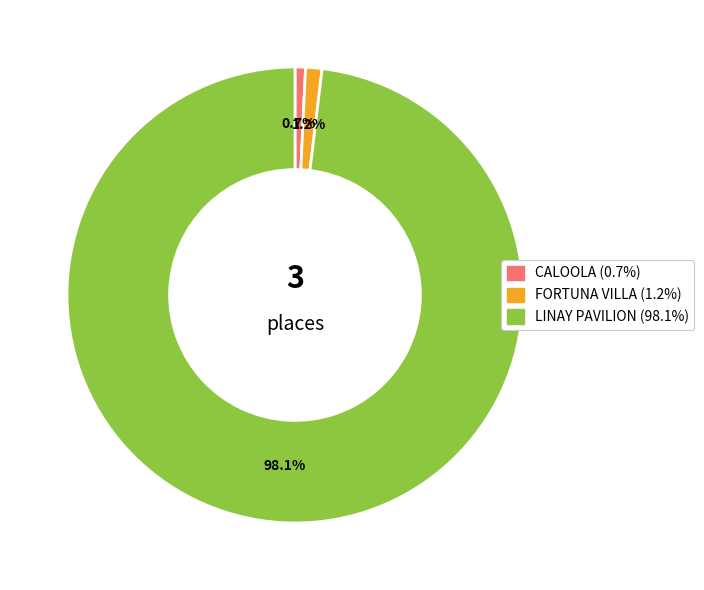

Is there any slice that represents more than half of the pie?

Yes